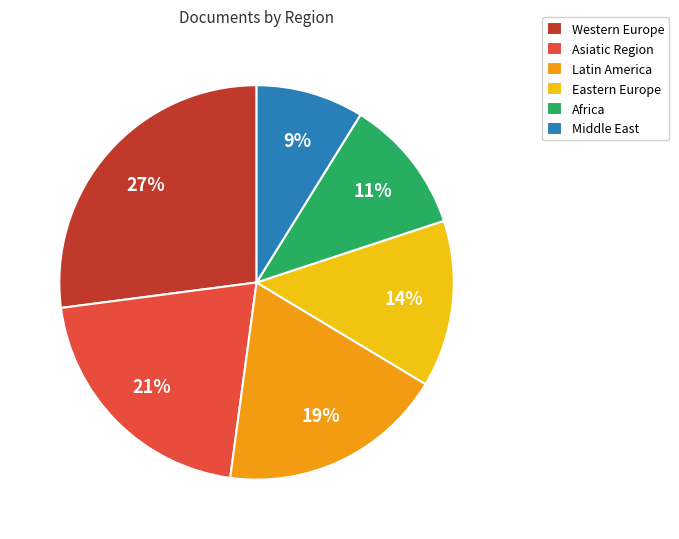

Is it true that Eastern Europe is 2% of the pie?

False